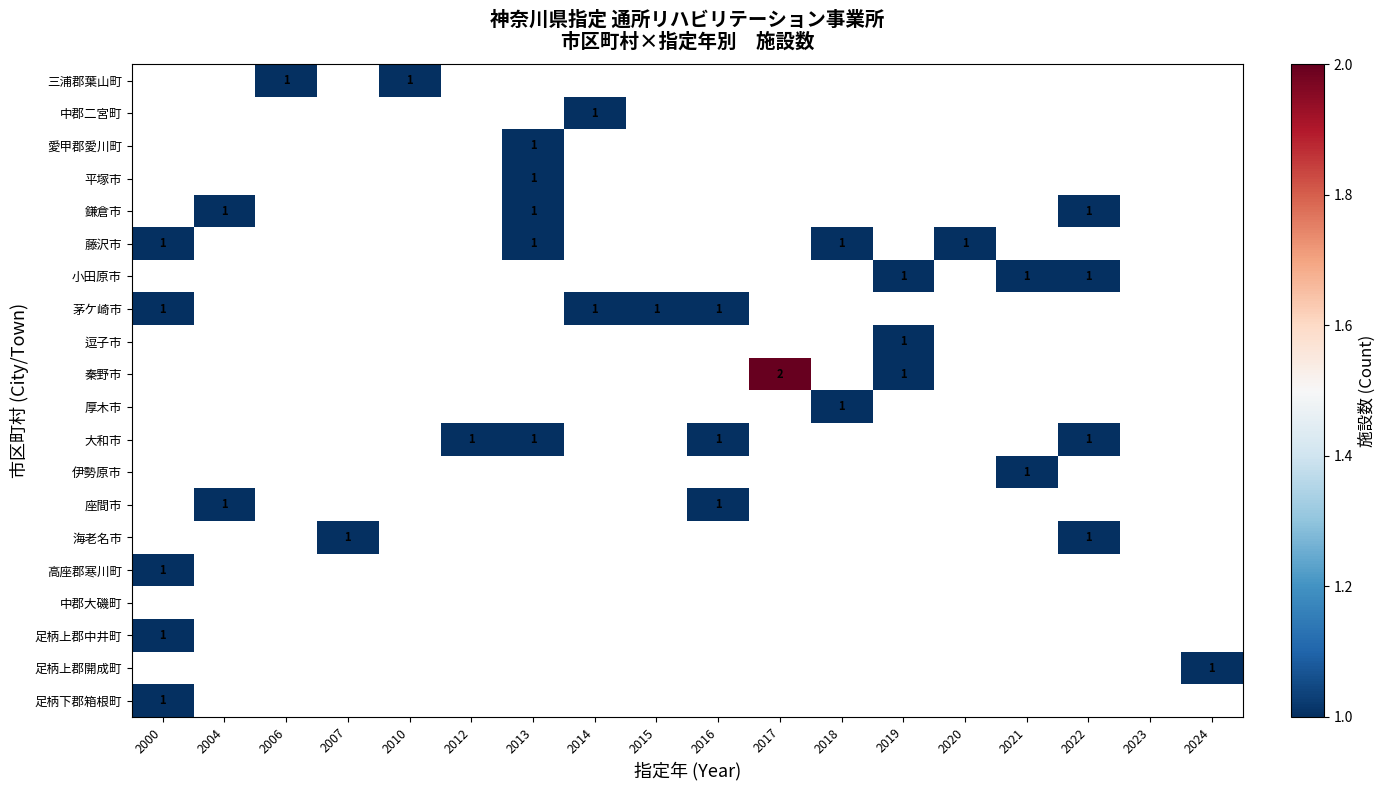

What is the spread (max minus min) of values at 2020?

1